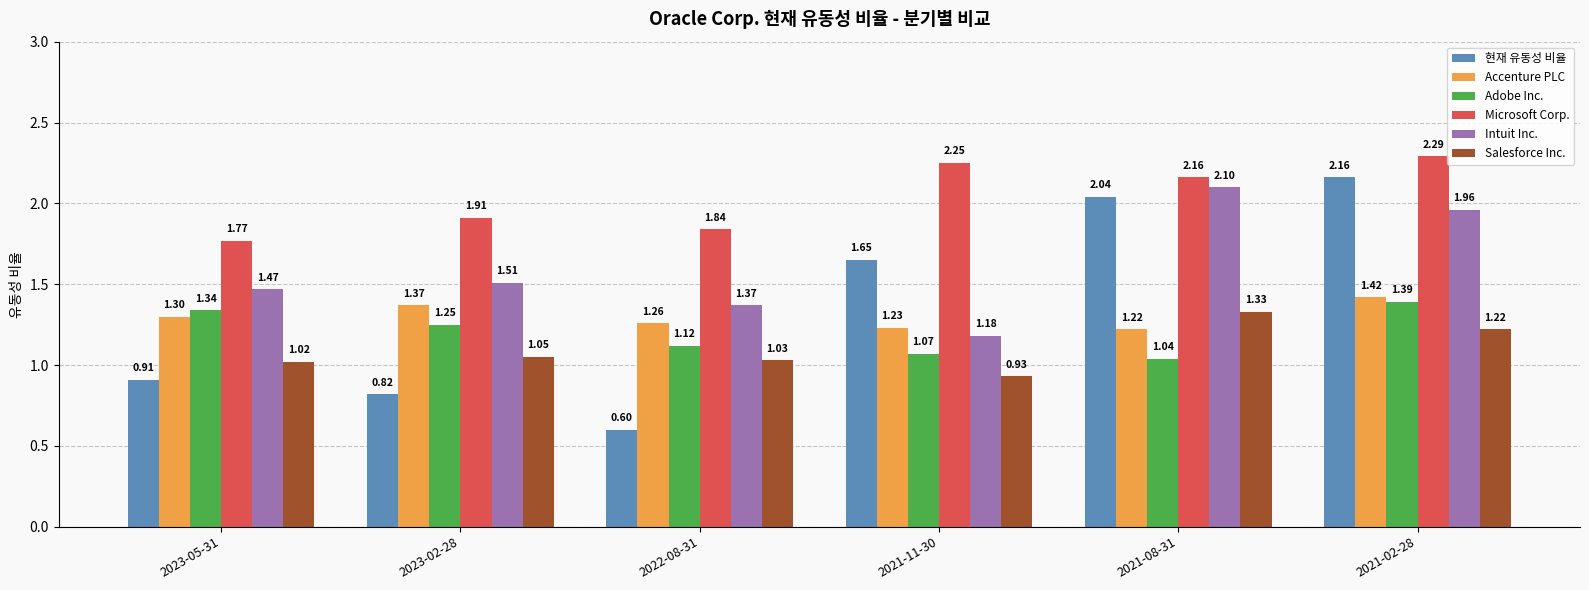

True or false: Salesforce Inc. has a value of 1.5 at 2023-05-31.

False